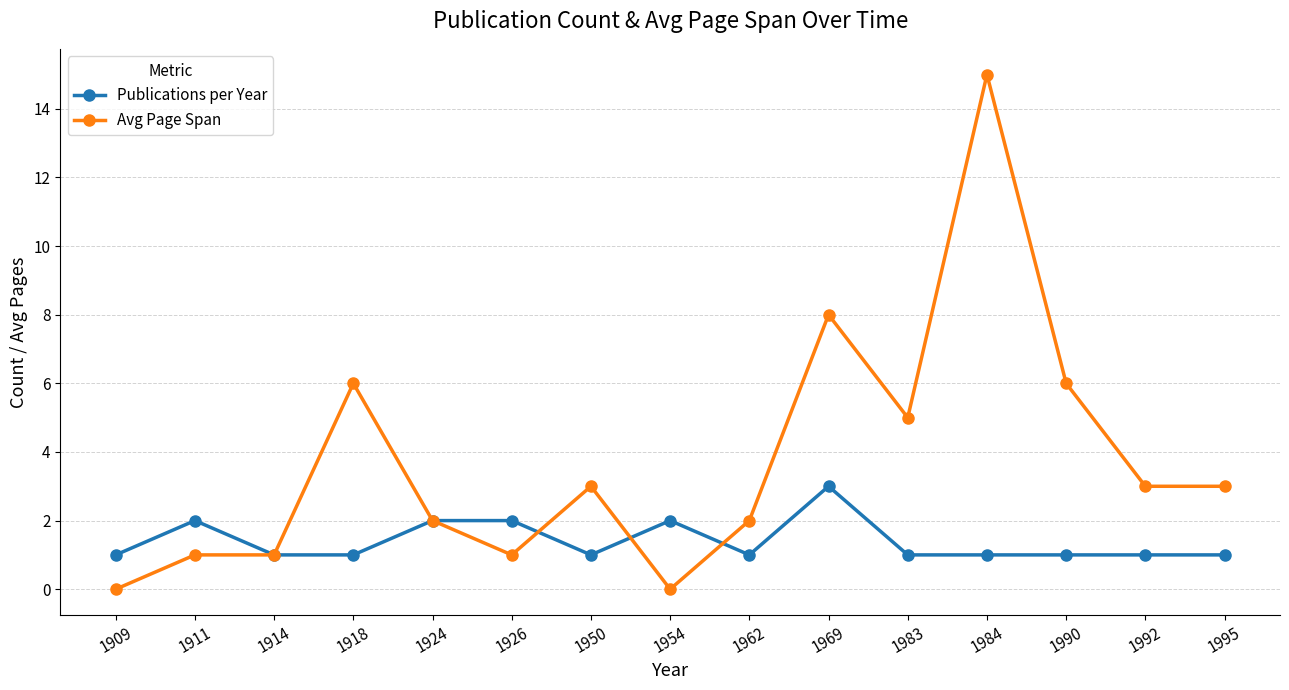

Is it true that Avg Page Span equals 2 at 1924?

True